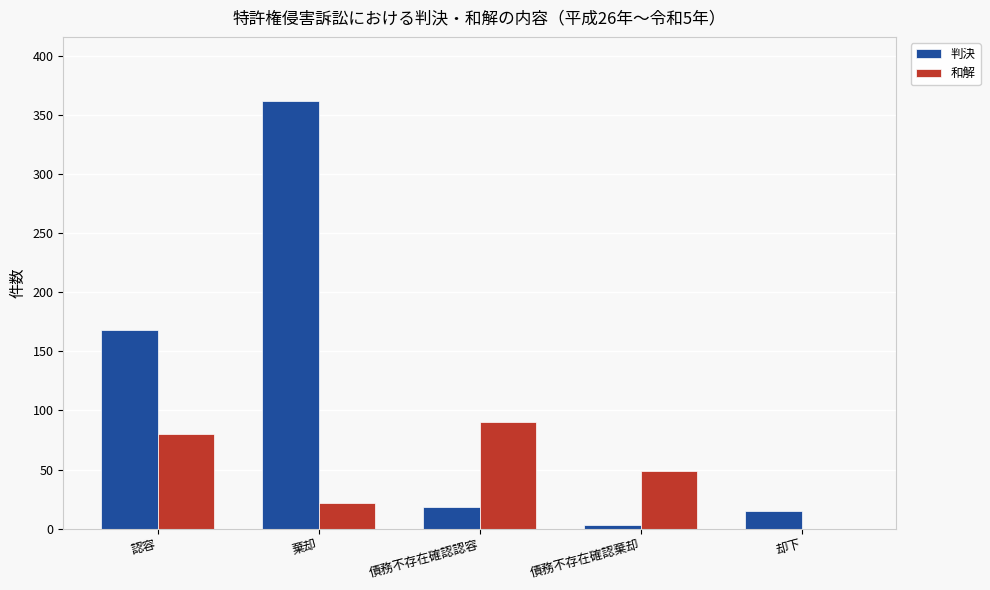

How many data points does each series have?

5